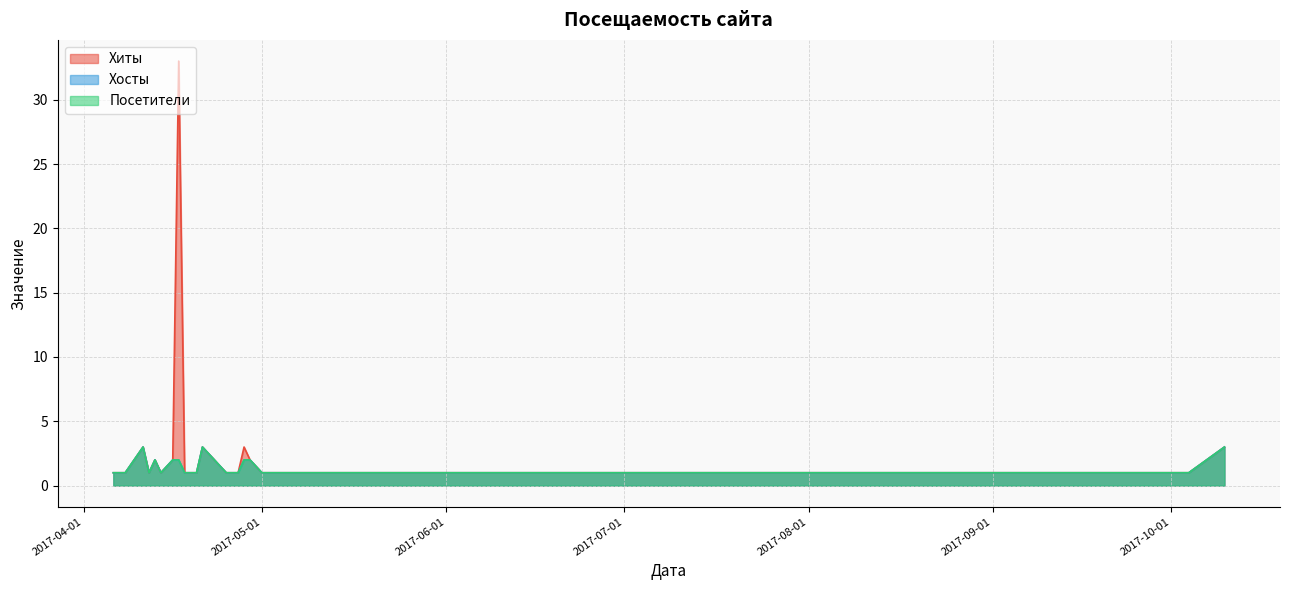

True or false: Посетители and Хиты cross at least once.

False